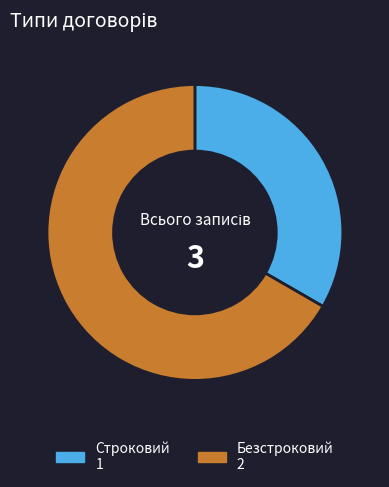

Which category has the smallest portion of the pie?

Строковий